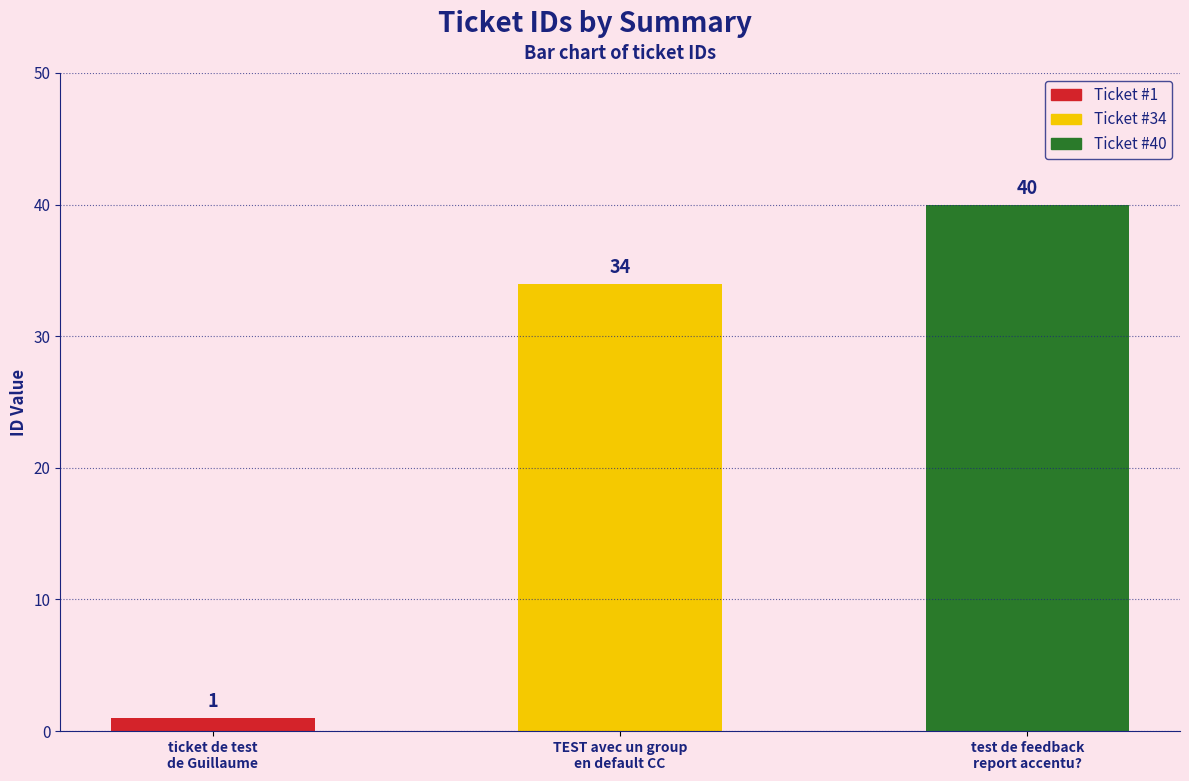

List the labels in order of value, smallest first.

ticket de test de Guillaume, TEST avec un group en default CC, test de feedback report accentu?